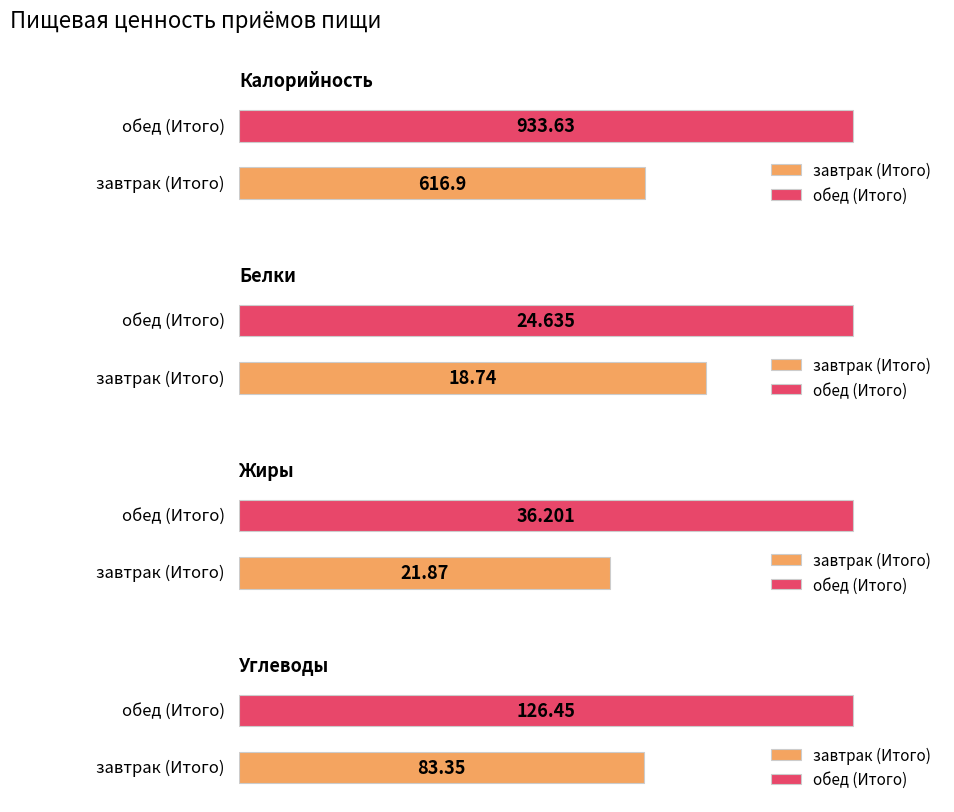

Which category has the lowest value across all series?

завтрак (Итого)